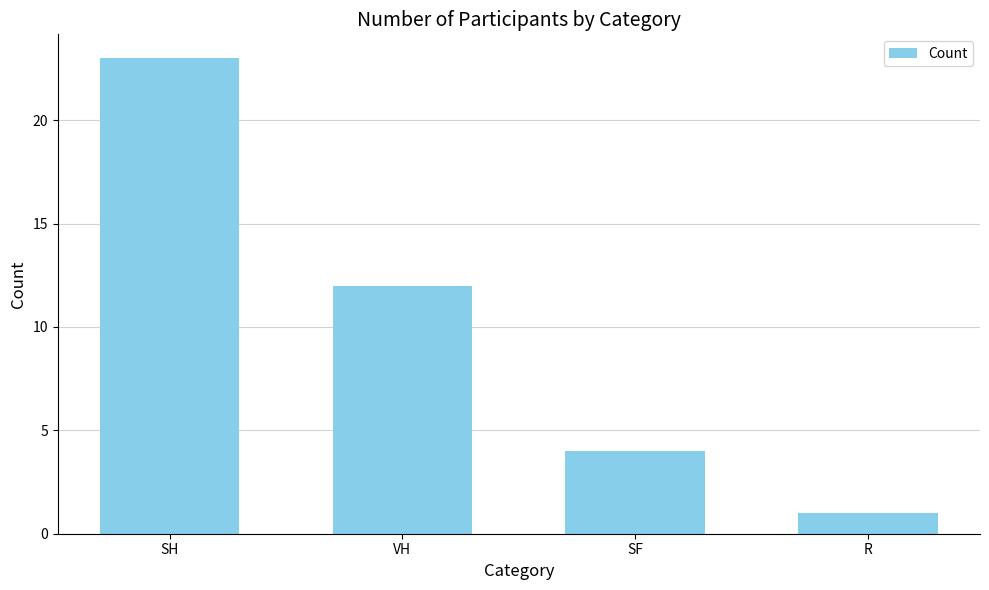

How many bars are there in total?

4